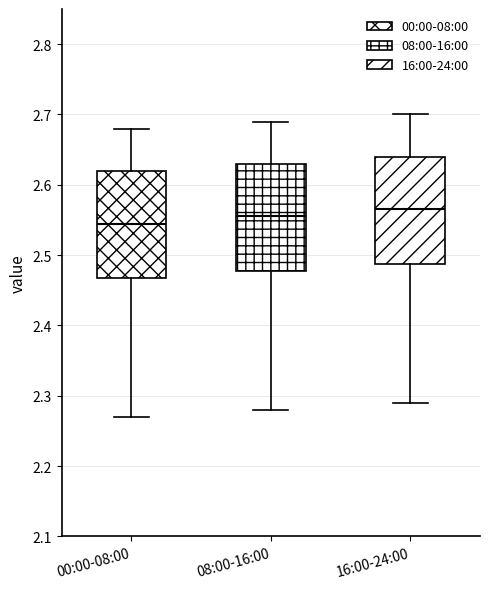

Reading left to right, read every box against the y-axis: the position of its median line, the range the box covers, and the ends of its whiskers. The values are not printed on the chart, so give them approximately, as read against the axis.

00:00-08:00: median 2.55, box 2.47 to 2.62, whiskers 2.27 to 2.68
08:00-16:00: median 2.56, box 2.48 to 2.63, whiskers 2.28 to 2.69
16:00-24:00: median 2.57, box 2.49 to 2.64, whiskers 2.29 to 2.70